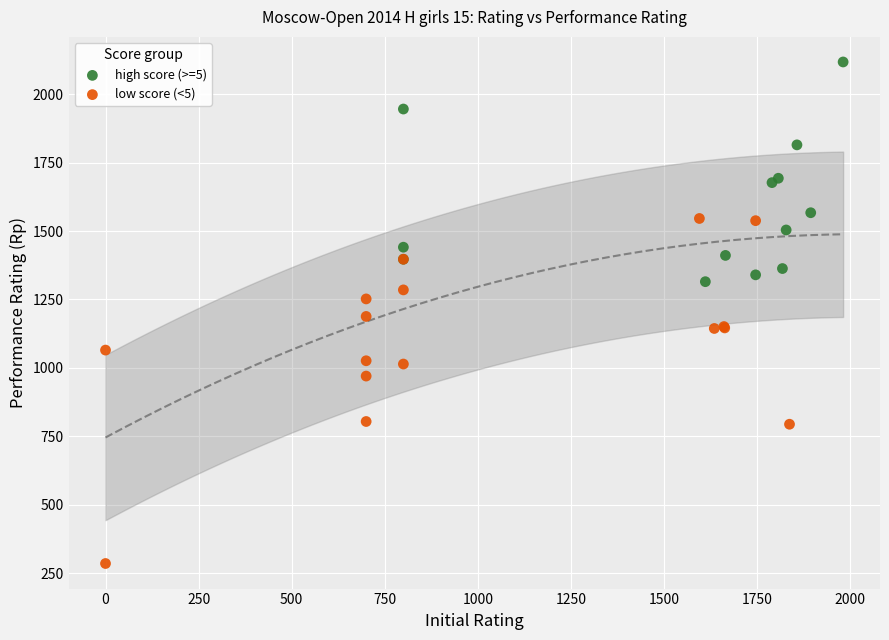

Which series contains the lowest Y value?

low score (<5)